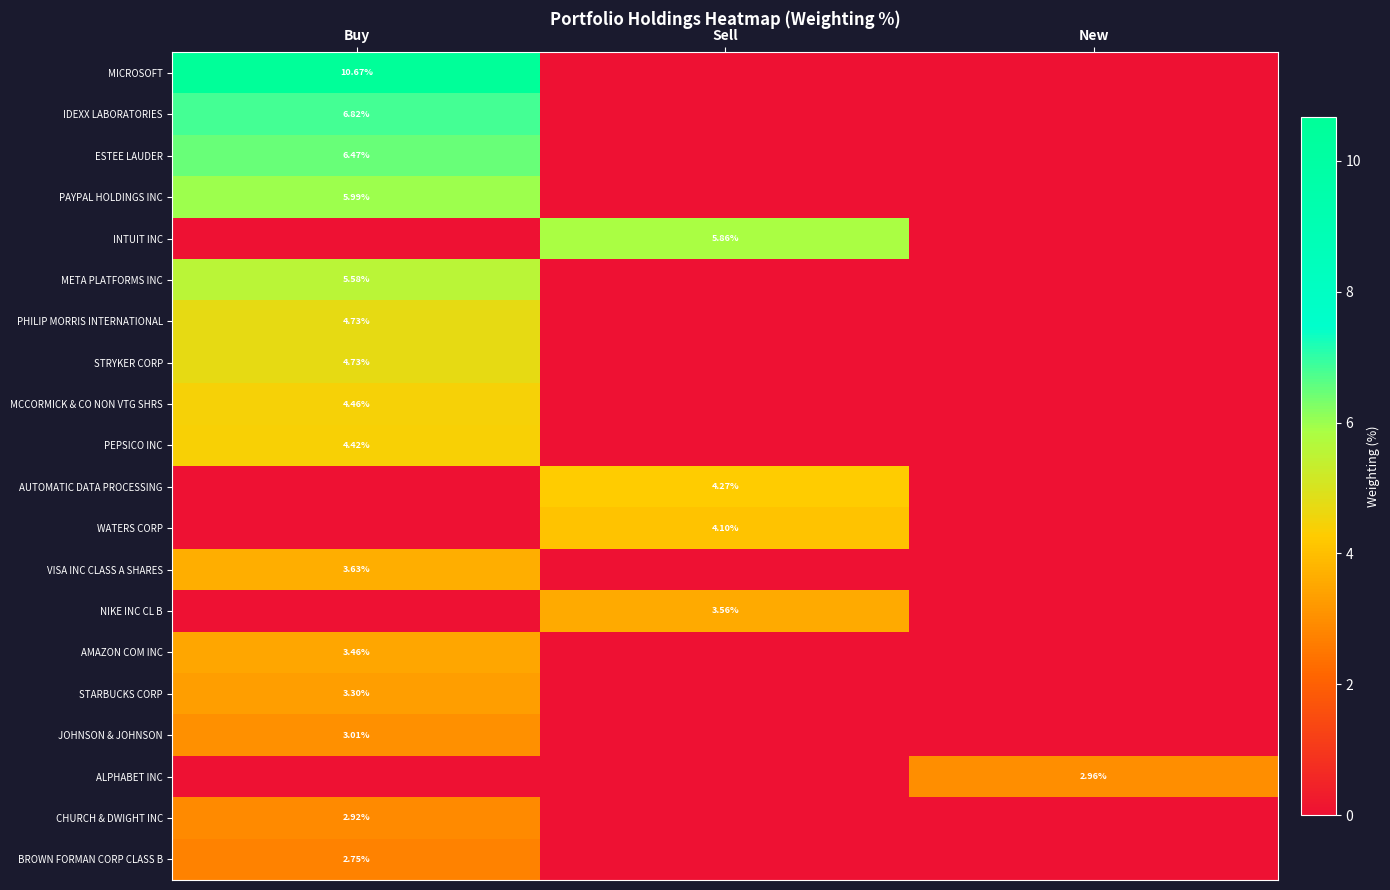

List the series in order of their peak value, highest first.

MICROSOFT, IDEXX LABORATORIES, ESTEE LAUDER, PAYPAL HOLDINGS INC, INTUIT INC, META PLATFORMS INC, PHILIP MORRIS INTERNATIONAL, STRYKER CORP, MCCORMICK & CO NON VTG SHRS, PEPSICO INC, AUTOMATIC DATA PROCESSING, WATERS CORP, VISA INC CLASS A SHARES, NIKE INC CL B, AMAZON COM INC, STARBUCKS CORP, JOHNSON & JOHNSON, ALPHABET INC, CHURCH & DWIGHT INC, BROWN FORMAN CORP CLASS B